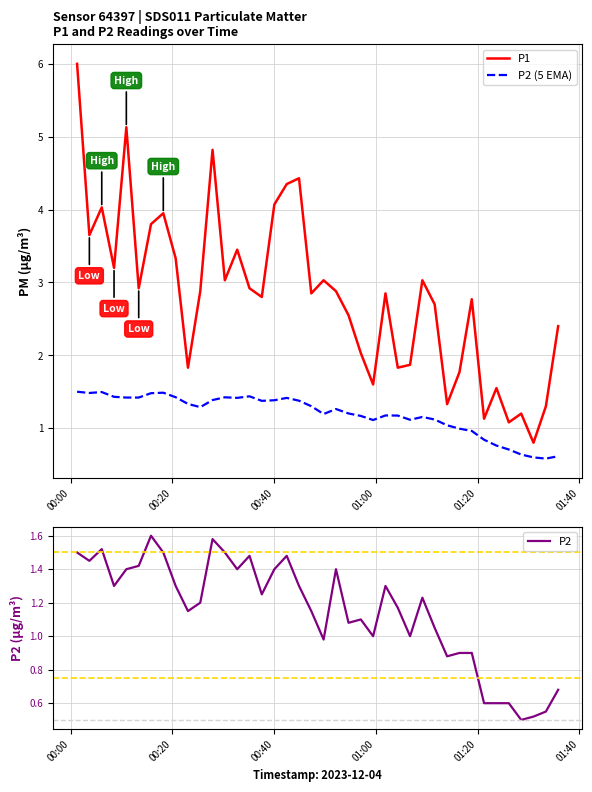

Count the number of data series in this chart.

3